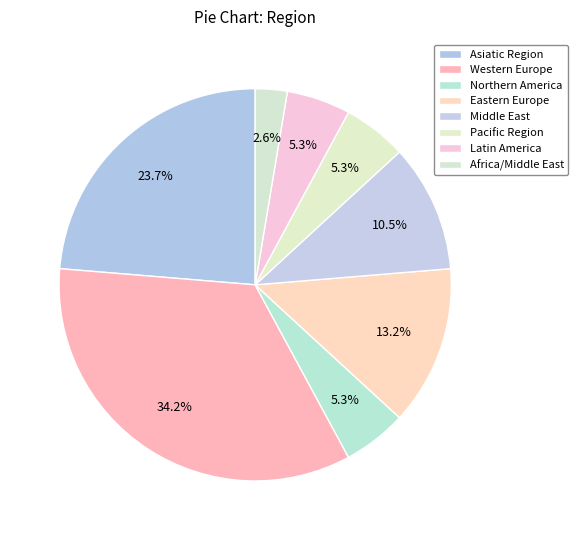

Which category has the biggest portion of the pie?

Western Europe